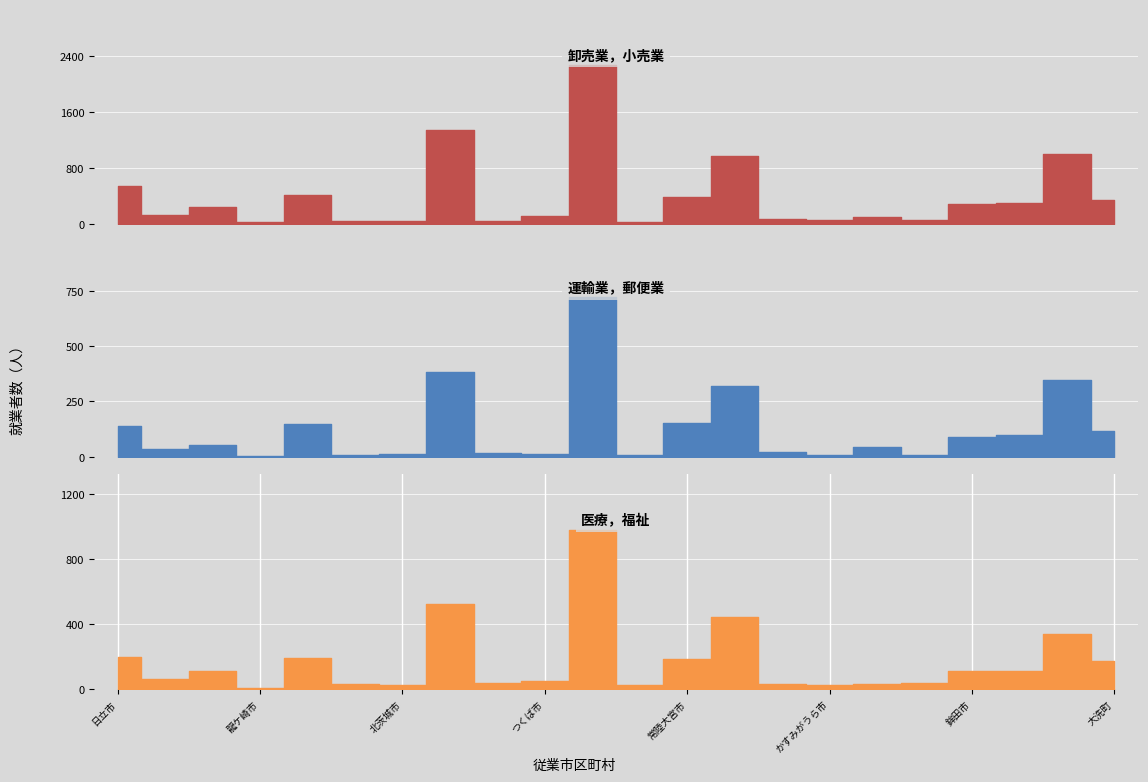

What is the sum of all 医療，福祉 values?

3722